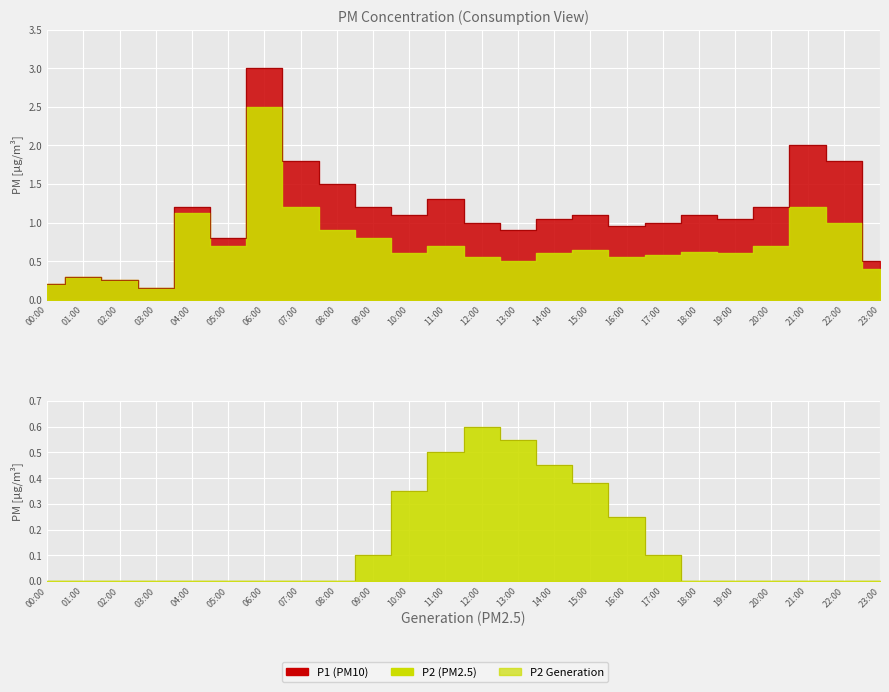

What is the difference between the maximum and minimum values?

2.9